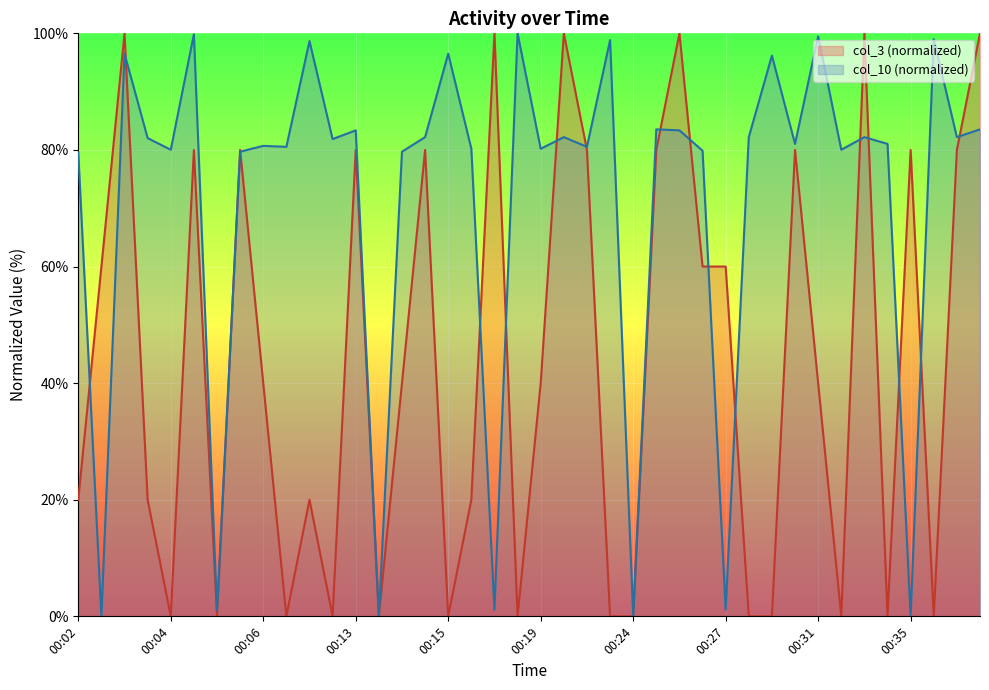

Which series has the largest total across all categories?

col_10 (normalized)